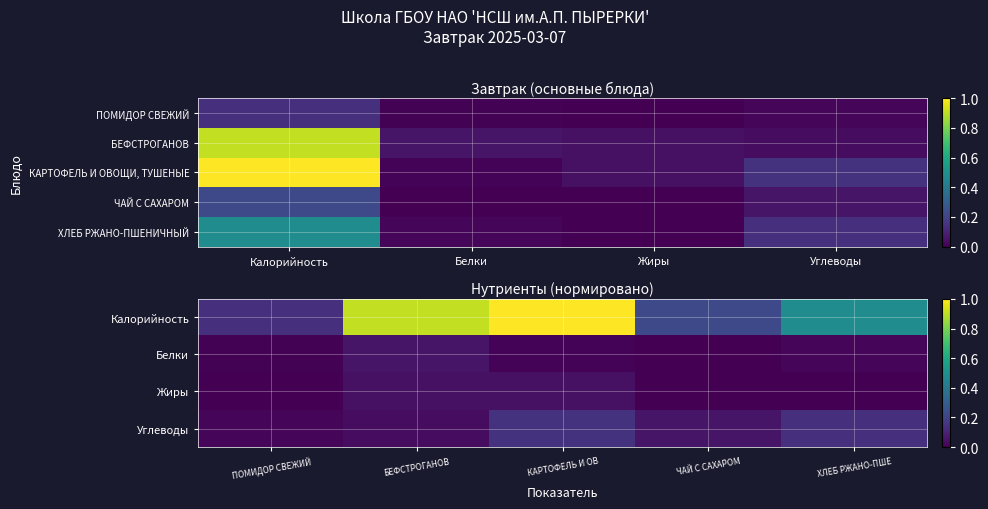

Which category has the highest value across all series?

Калорийность